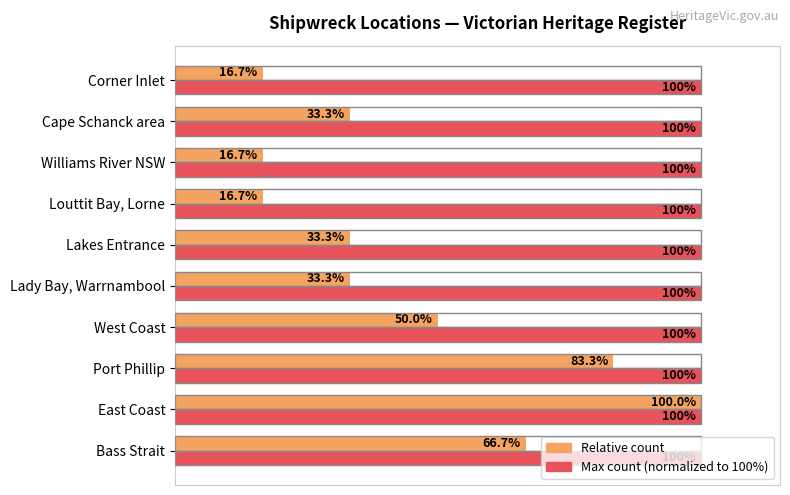

At which category is the sum across all series the highest?

East Coast